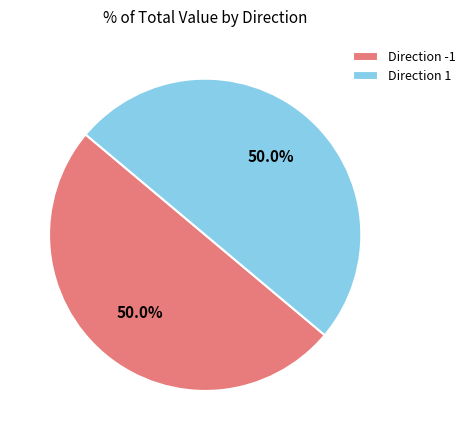

To the nearest percent, what is the difference between the largest and smallest slice percentages?

0%